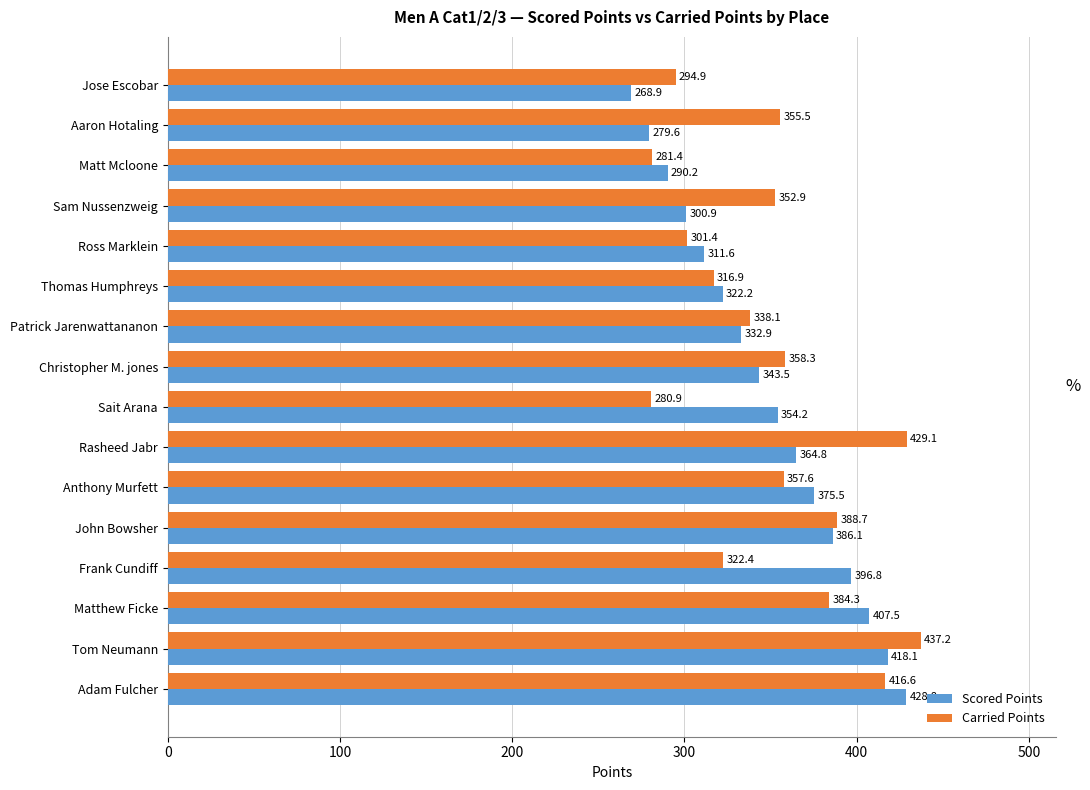

Is the value of Carried Points at Aaron Hotaling greater than the value of Scored Points at Tom Neumann?

No